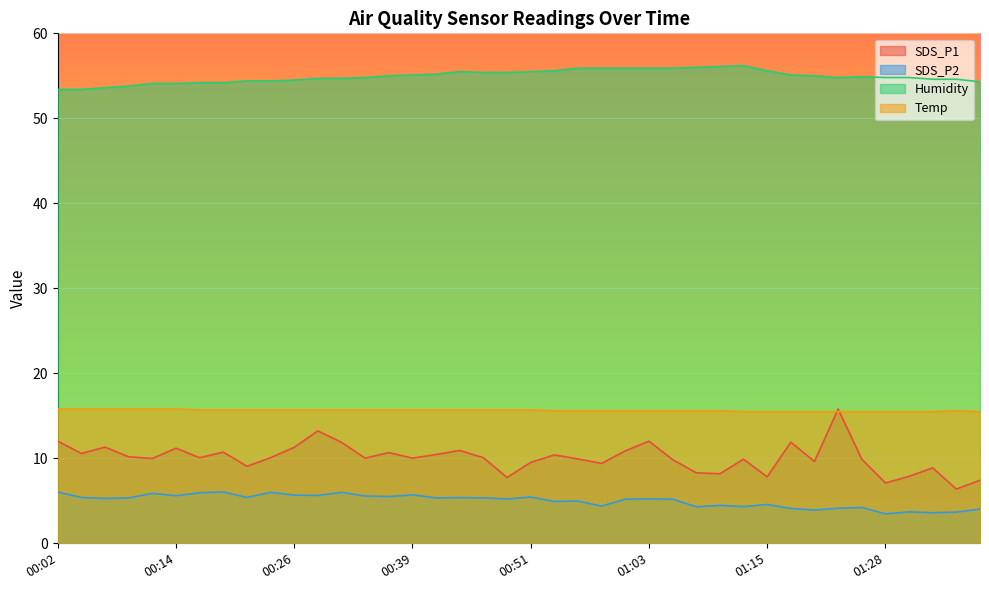

What is the label of the 29th point from the right?

00:29